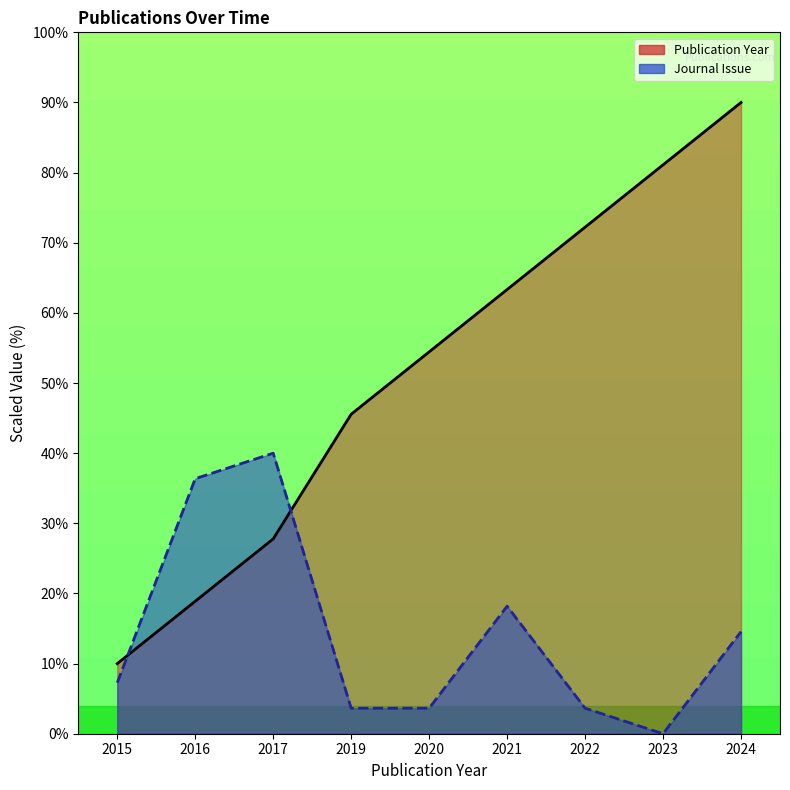

Between 2016 and 2015, which is larger?

2016